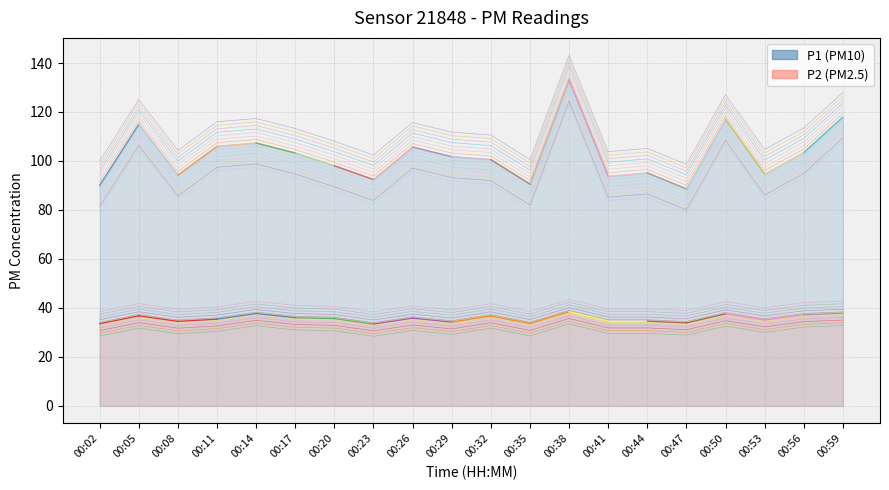

The value of P1 at 00:08 is 42.5. True or false?

False